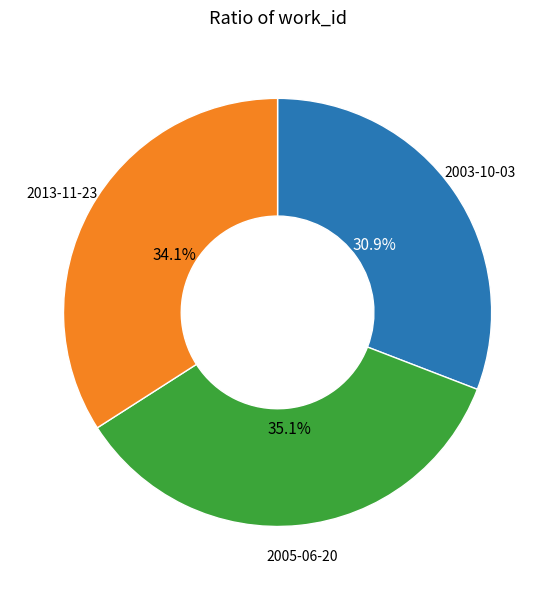

Is there a majority slice in this chart?

No